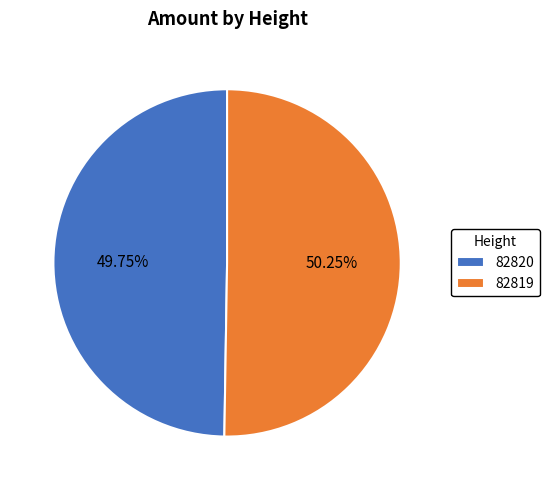

Is there a majority slice in this chart?

Yes